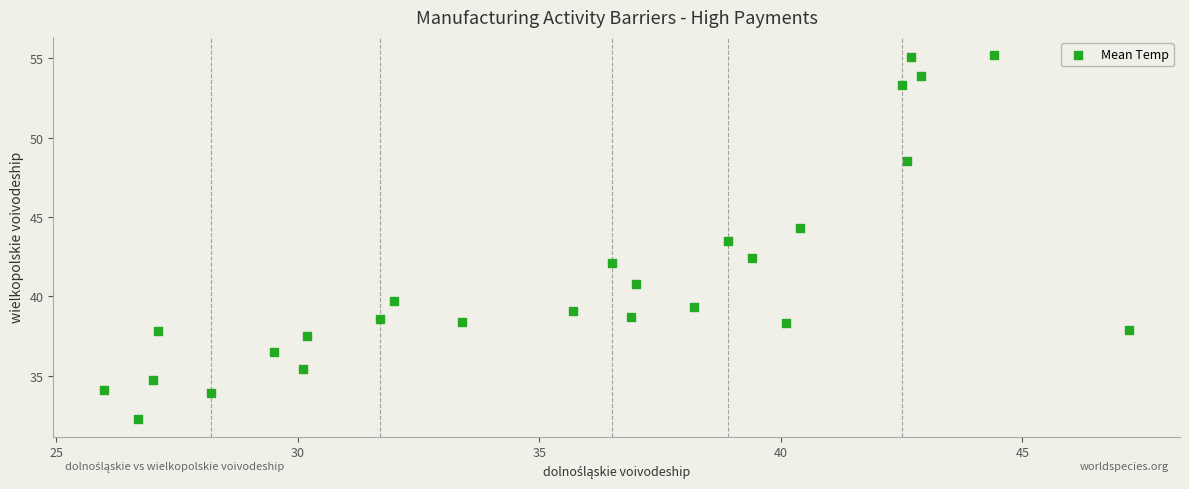

What is the range of X values (max minus min)?

21.2